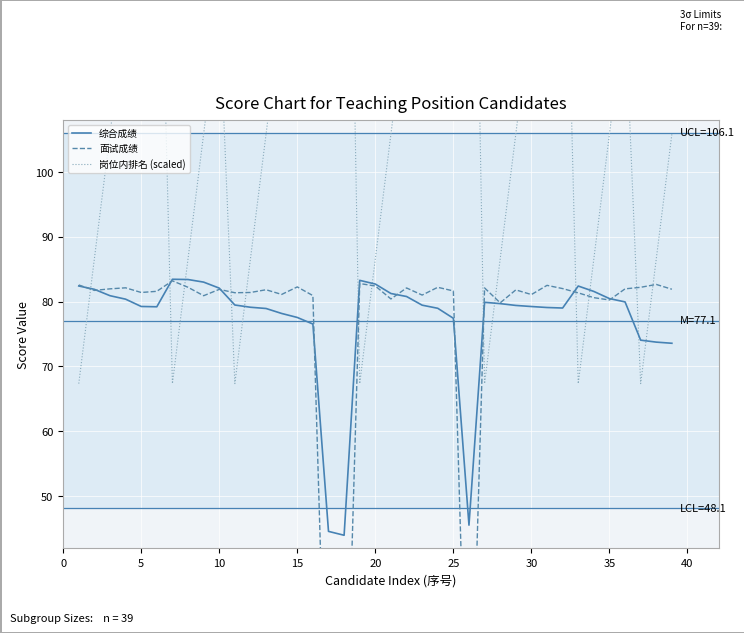

True or false: 综合成绩 has a value of 82.7 at 20.

True